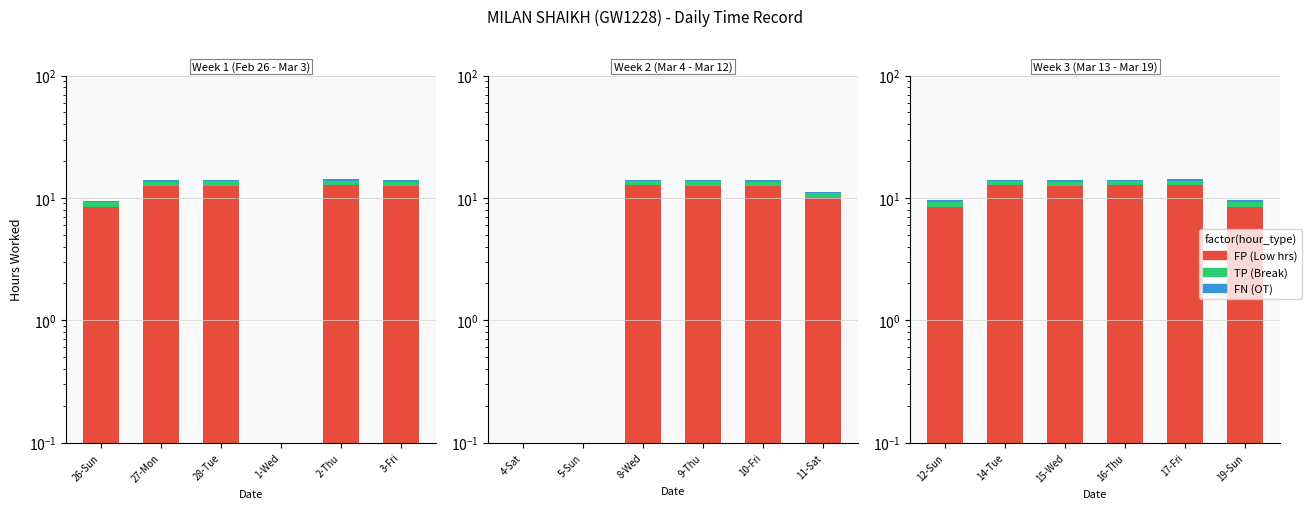

What is the average value of the TP series?

0.9